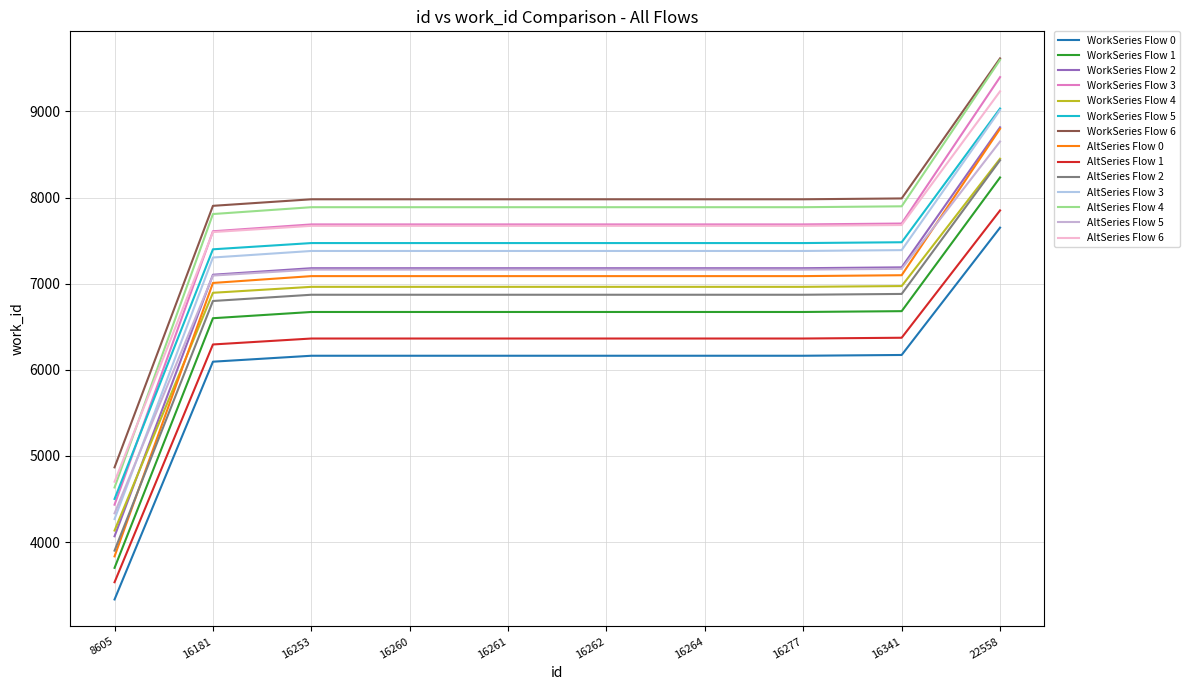

Which label corresponds to the largest value in the chart?

22558